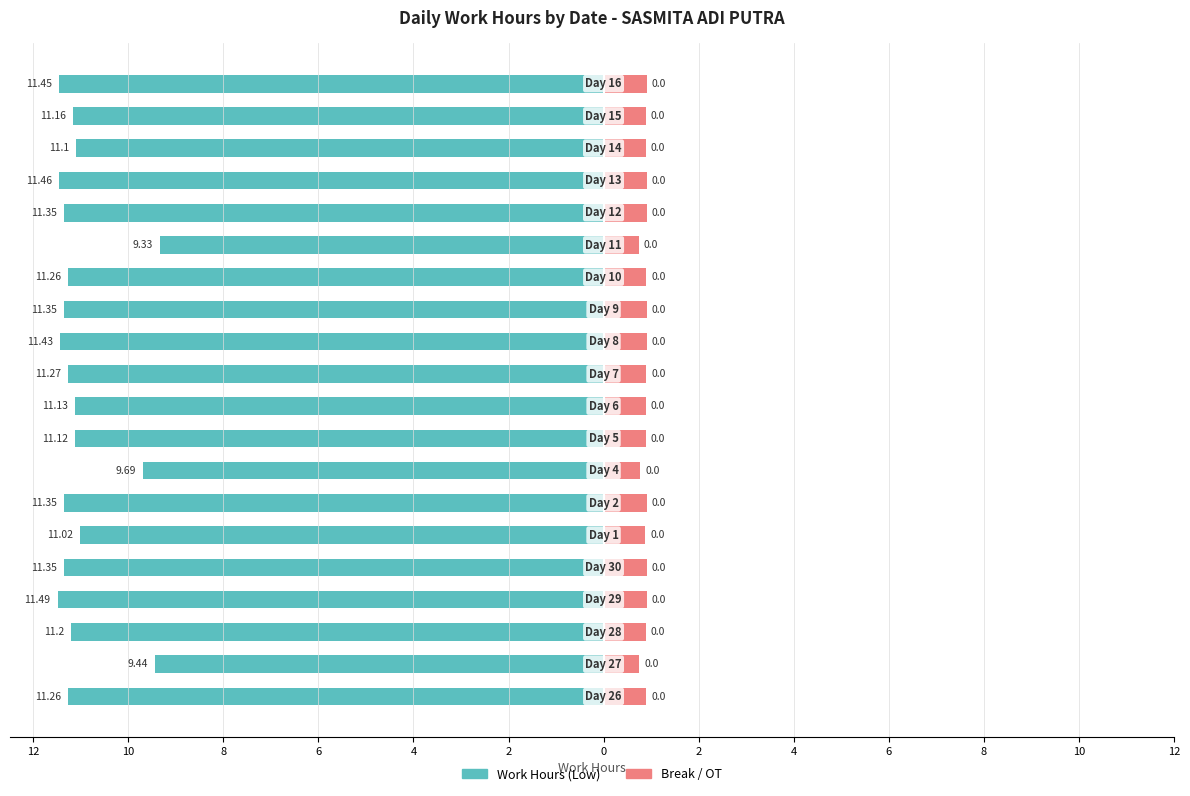

True or false: Work Hours (Low) has a value of -19.5 at 15.

False